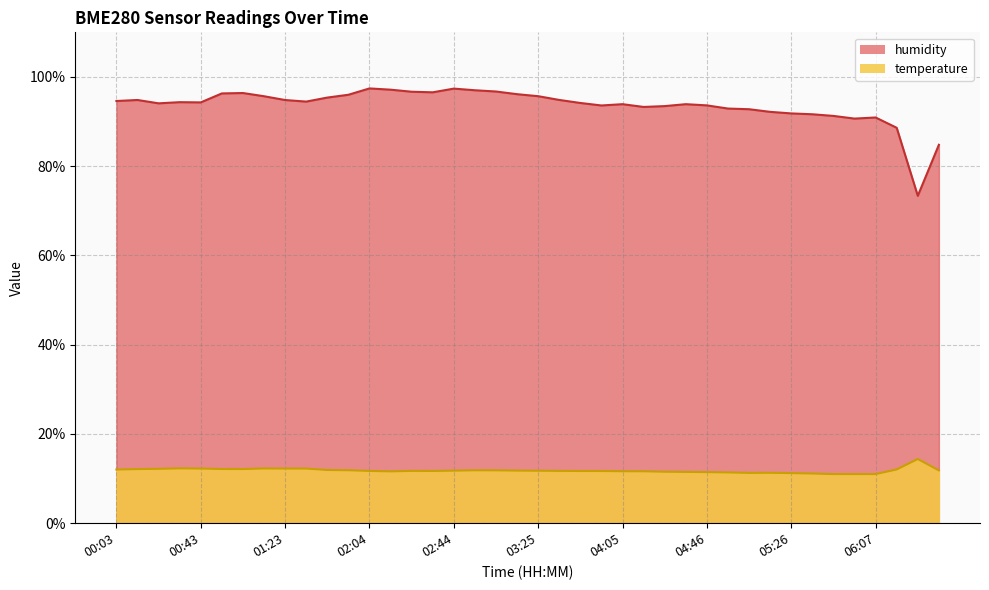

At which category does the chart reach its minimum across all series?

05:46